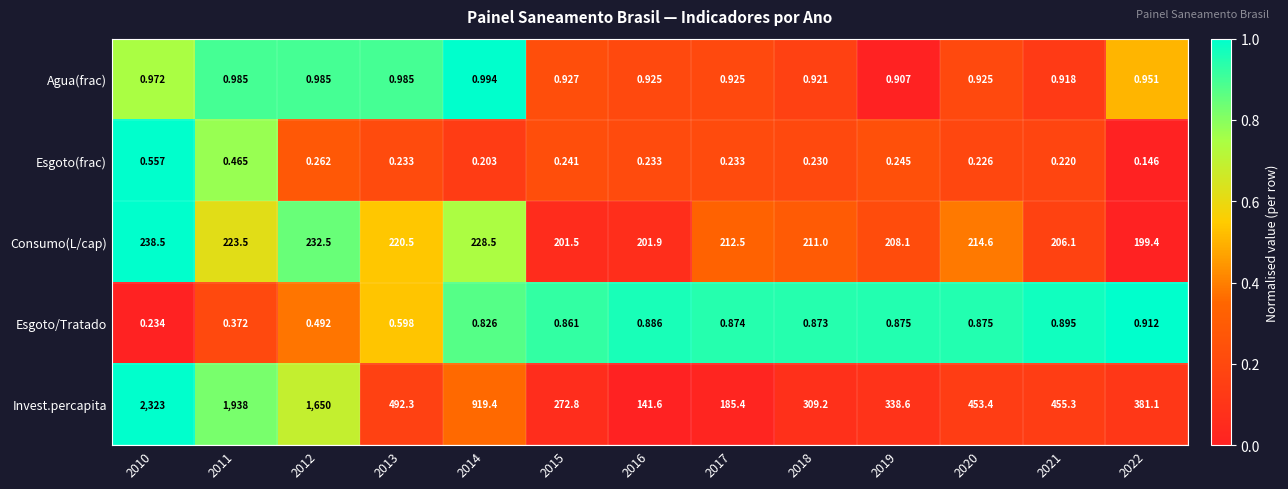

Which series has the largest total across all categories?

Invest.percapita